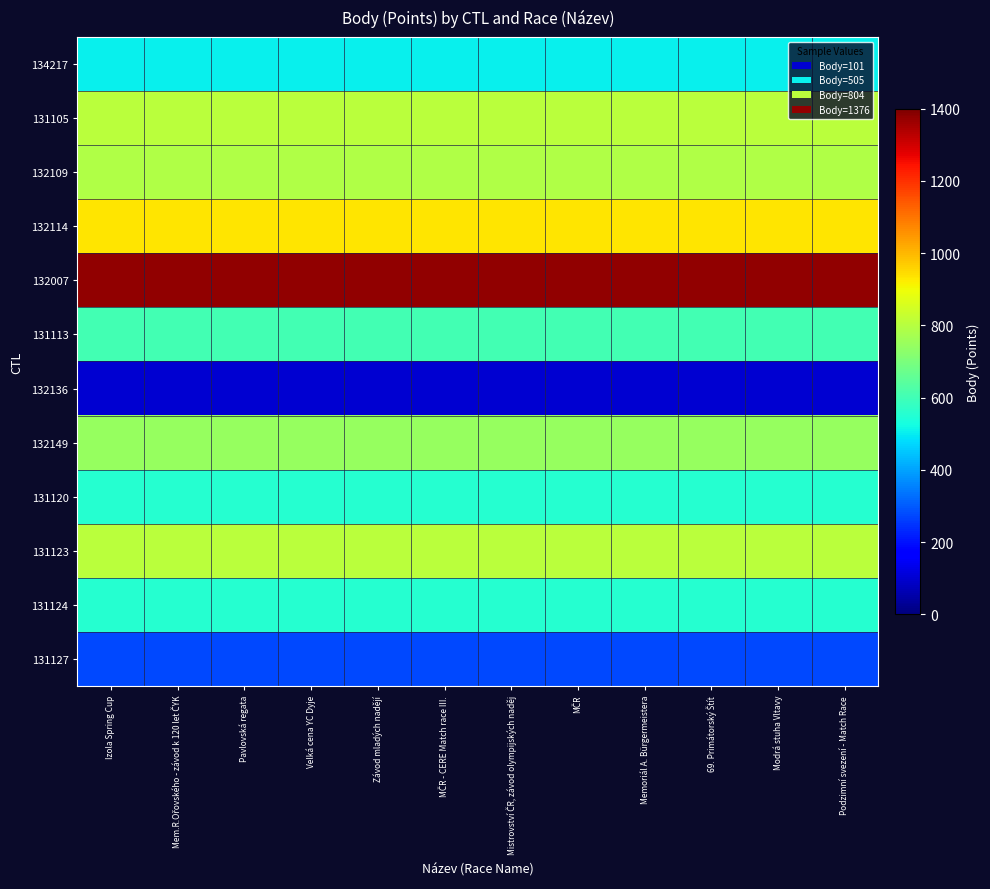

What is the spread (max minus min) of values at Mistrovství ČR, závod olympijských naděj?

1275